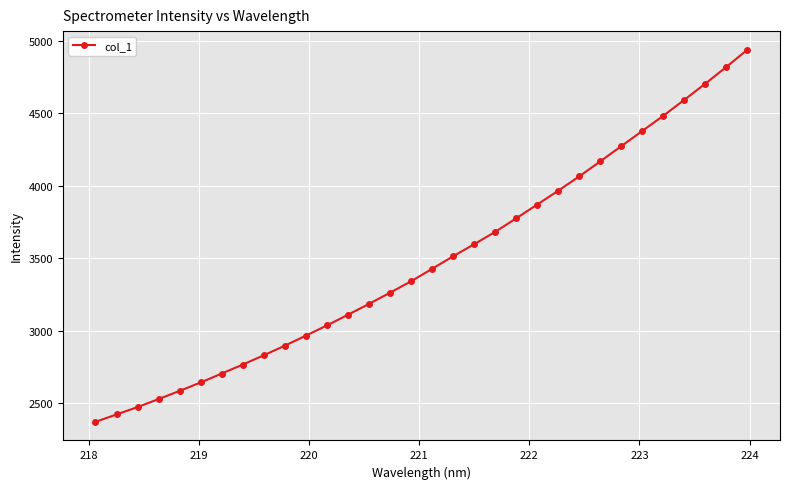

How many lines are shown in the chart?

1